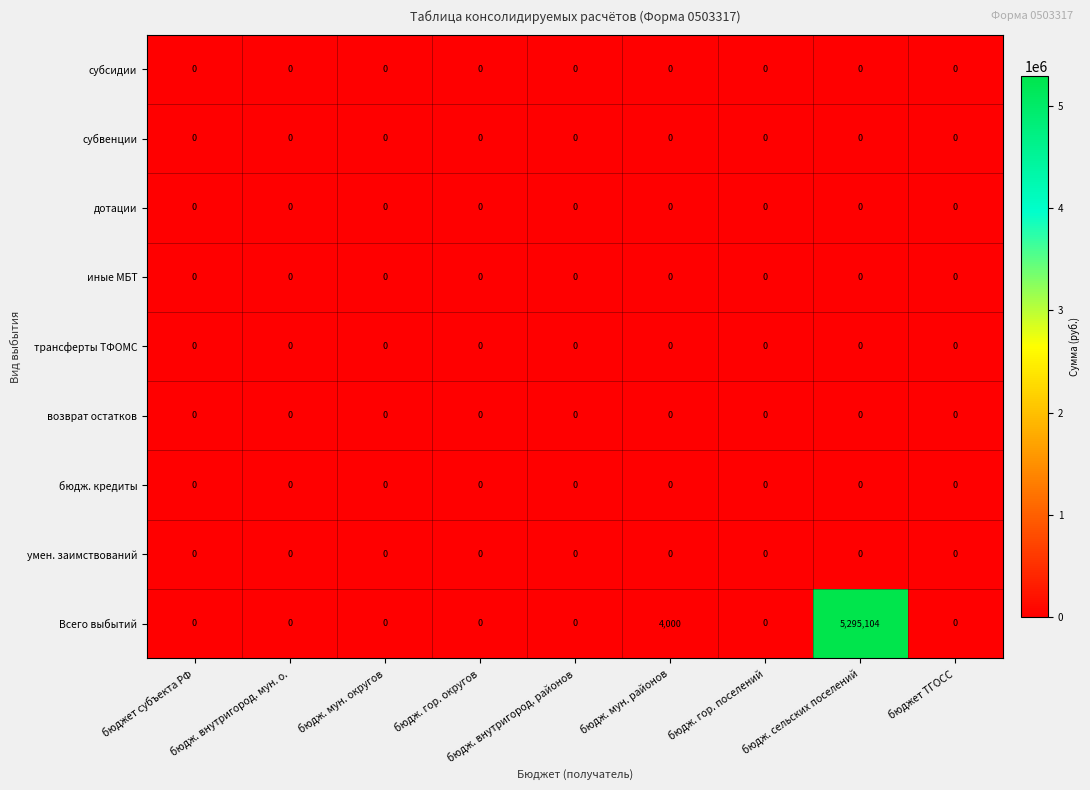

Is it true that Всего выбытий equals 2770225 at бюдж. внутригород. районов?

False